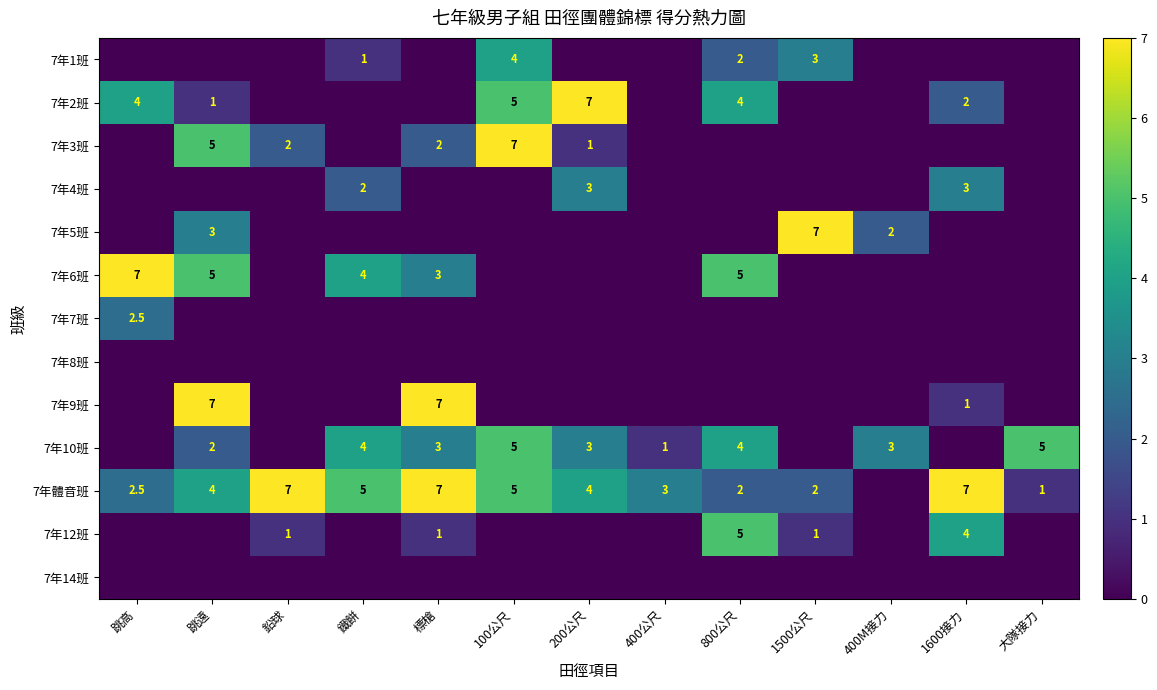

At 400M接力, list the series in order from largest to smallest.

7年10班, 7年5班, 7年1班, 7年2班, 7年3班, 7年4班, 7年6班, 7年7班, 7年8班, 7年9班, 7年體音班, 7年12班, 7年14班